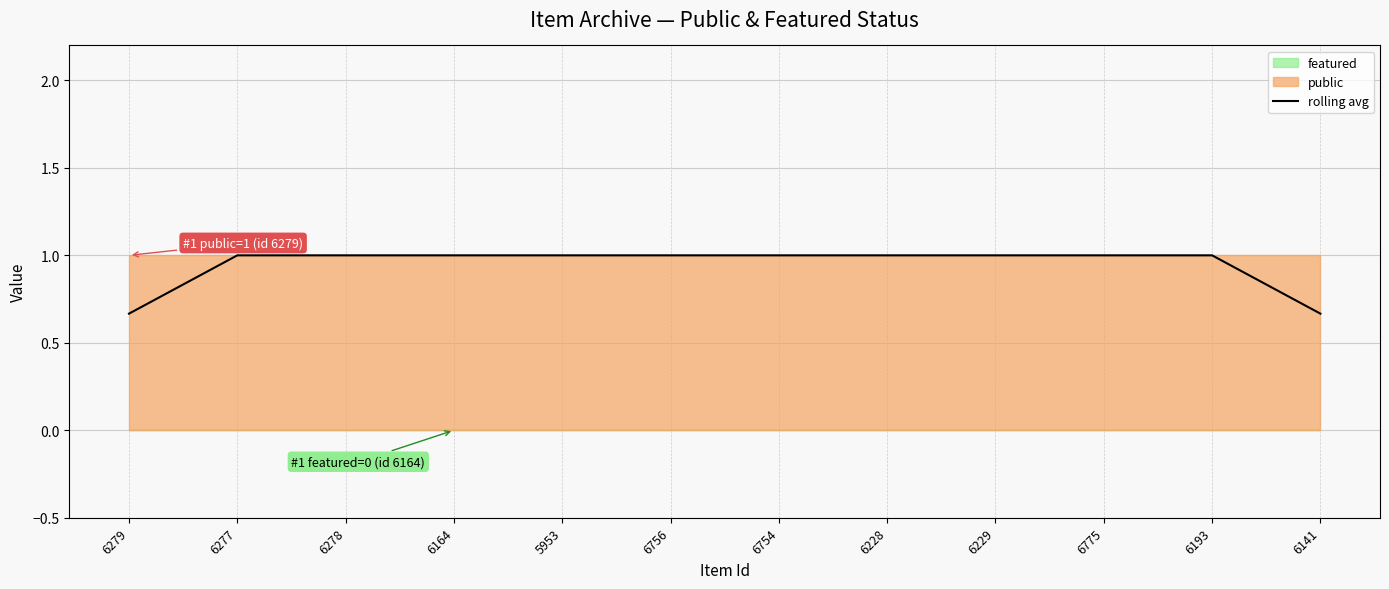

True or false: there are more than 2 points higher than both neighbors.

False